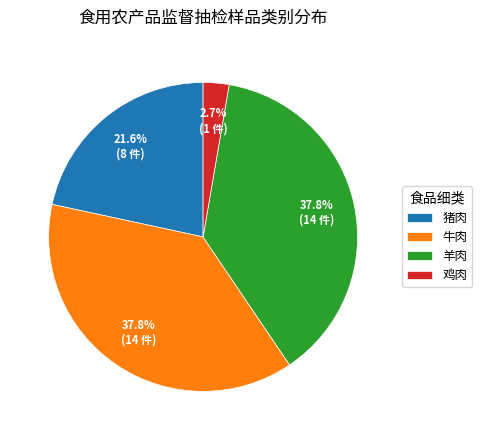

What is the ratio of the value at 牛肉 to the value at 鸡肉?

14.0